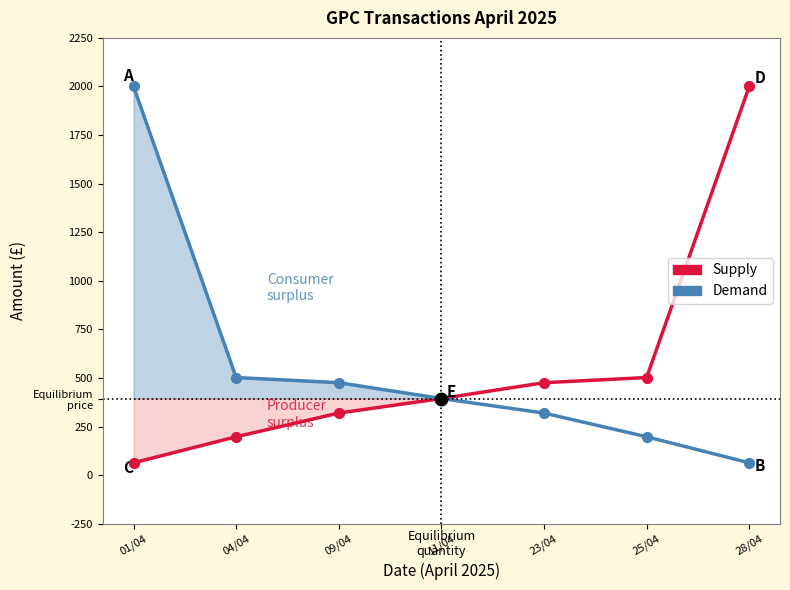

Which series reaches the minimum Y coordinate?

Supply